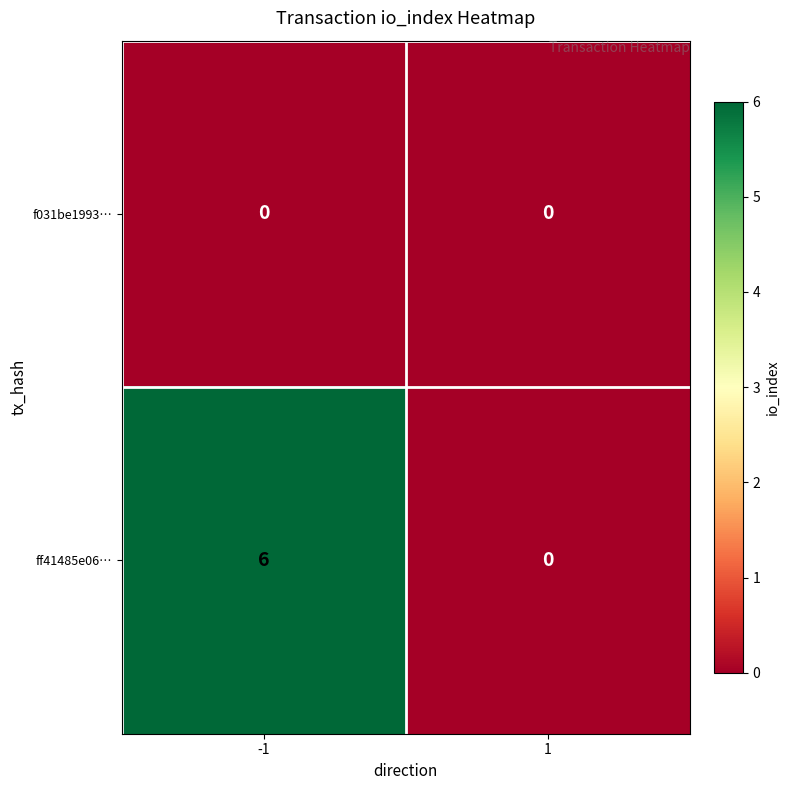

Is it true that ff41485e06… equals 6 at -1?

True